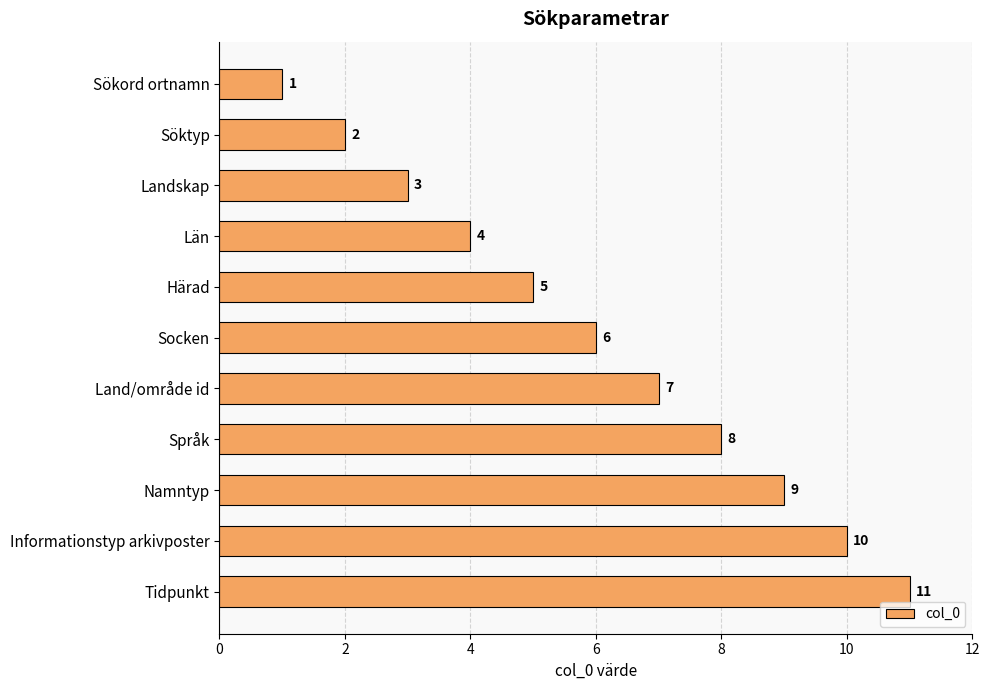

Rank the categories by value from lowest to highest.

Sökord ortnamn, Söktyp, Landskap, Län, Härad, Socken, Land/område id, Språk, Namntyp, Informationstyp arkivposter, Tidpunkt